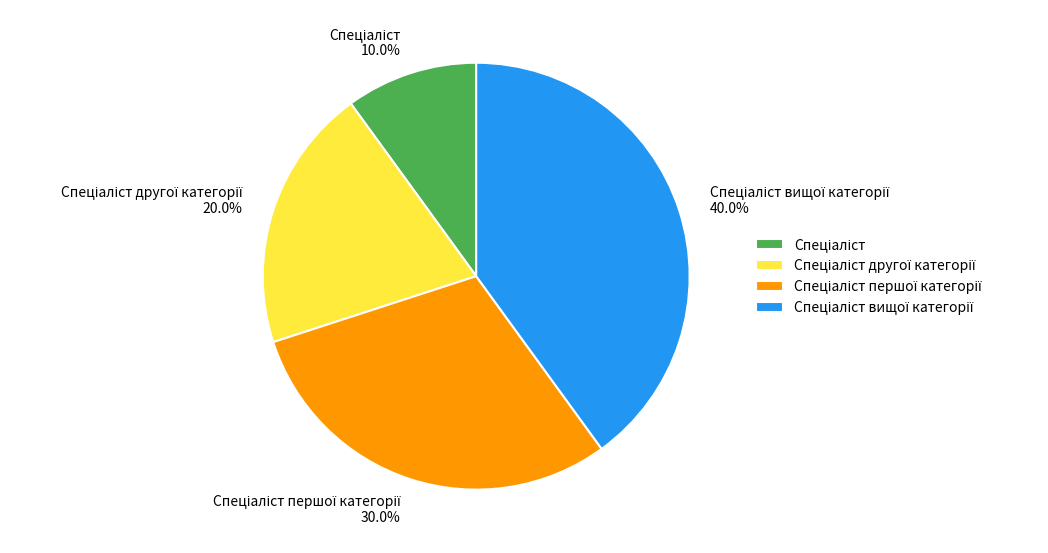

How many segments does this pie chart have?

4